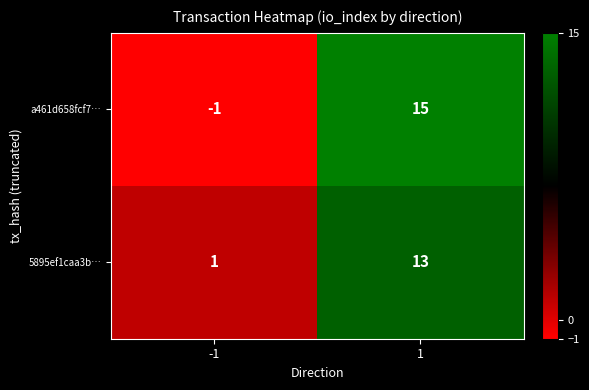

Rank the categories by a461d658fcf7… value from lowest to highest.

-1, 1